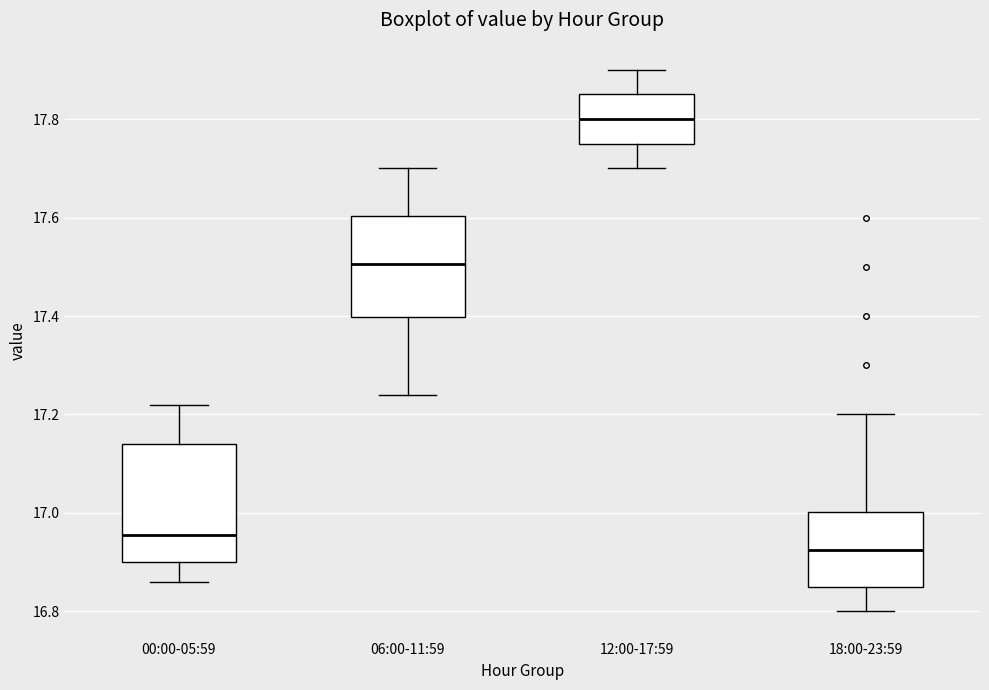

Where is the lower edge of the box for 18:00-23:59 on the y-axis? The values are not printed on the chart, so give them approximately, as read against the axis.

16.86